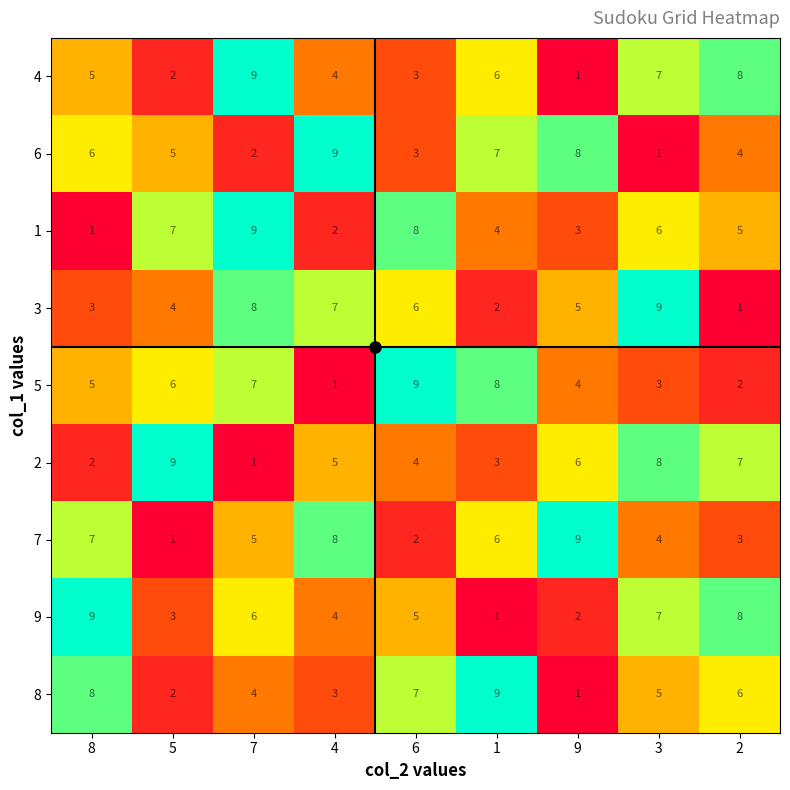

What is the maximum value shown in the chart?

9